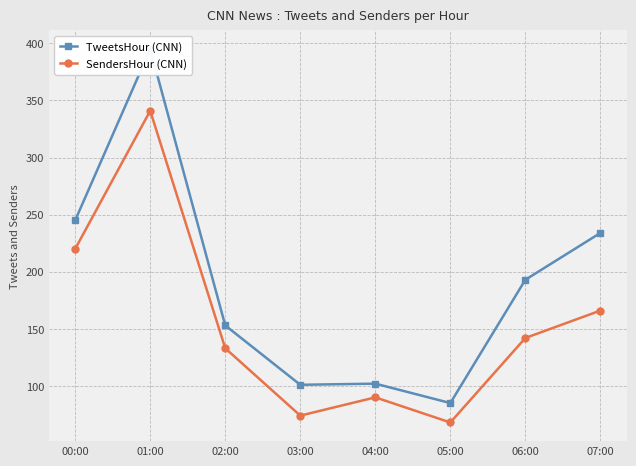

List the series in order of their peak value, highest first.

TweetsHour (CNN), SendersHour (CNN)